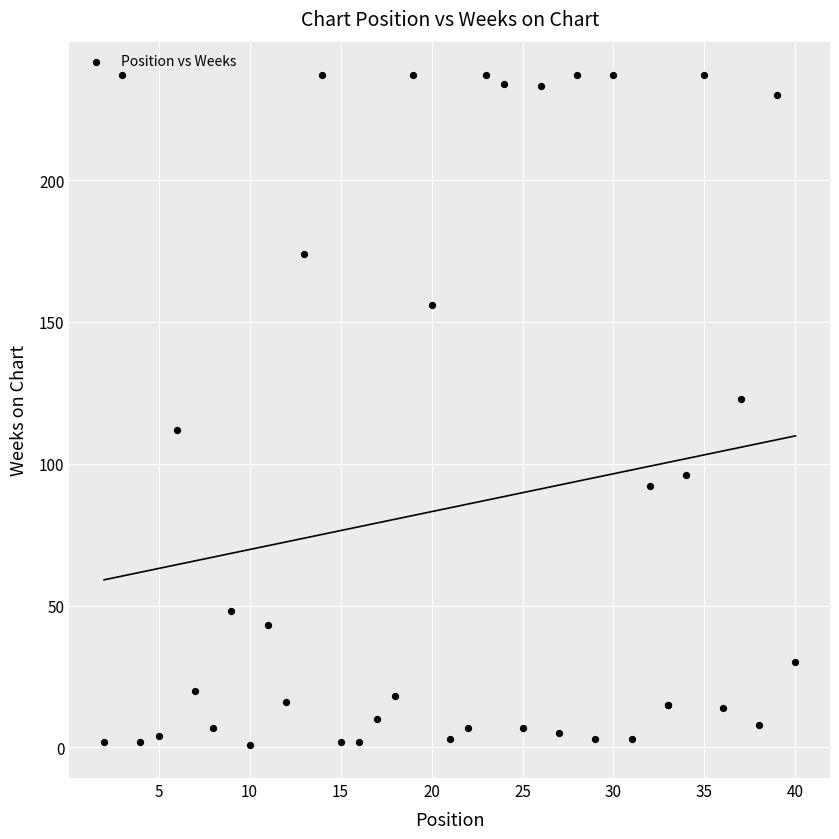

What Y value in the scatter plot is closest to 119?

123